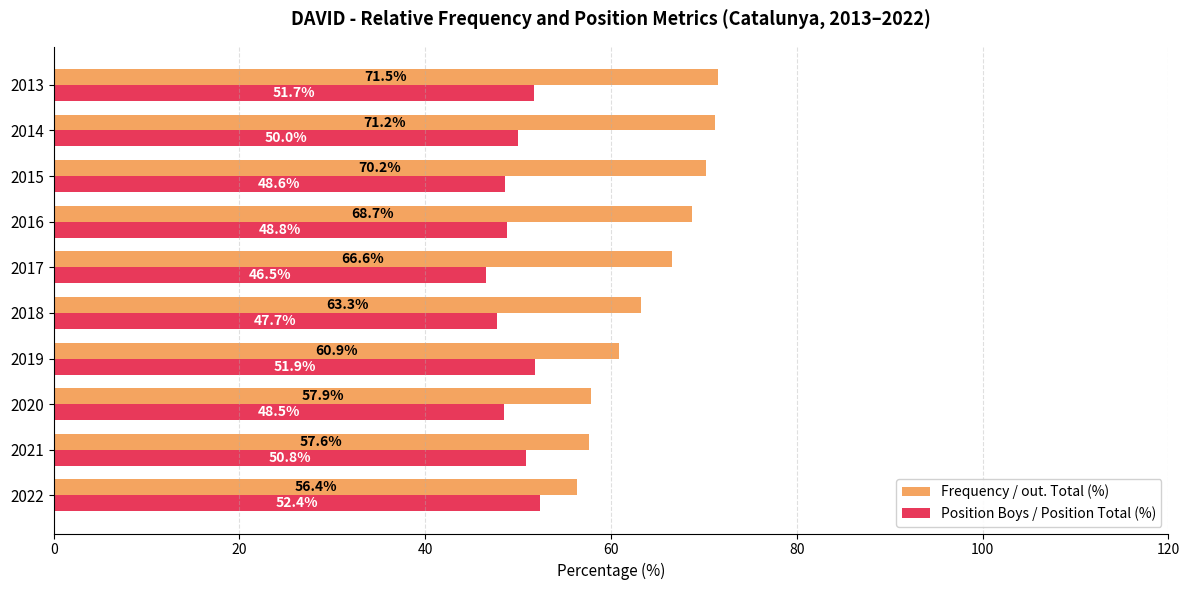

Which series has the largest range (max minus min)?

Frequency / out. Total (%)